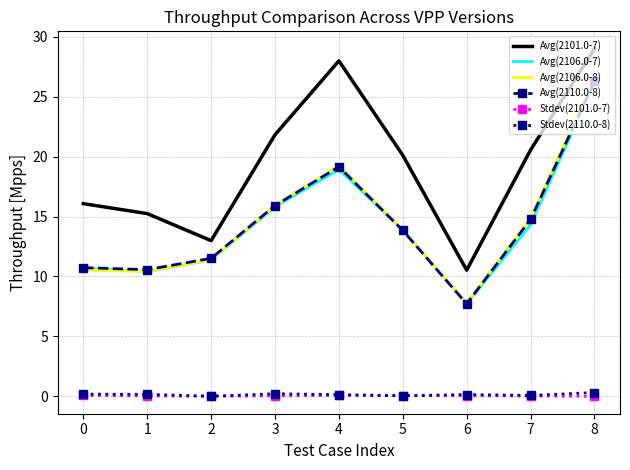

At how many categories does at least one series exceed 10?

9